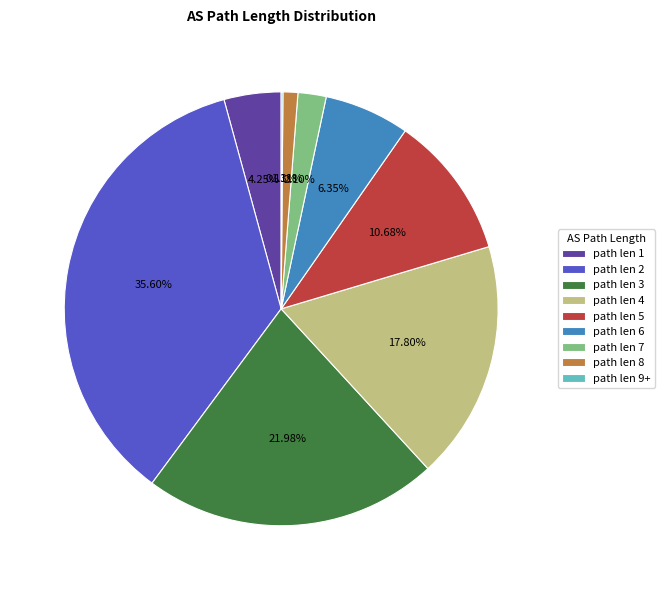

Does any single category account for the majority?

No